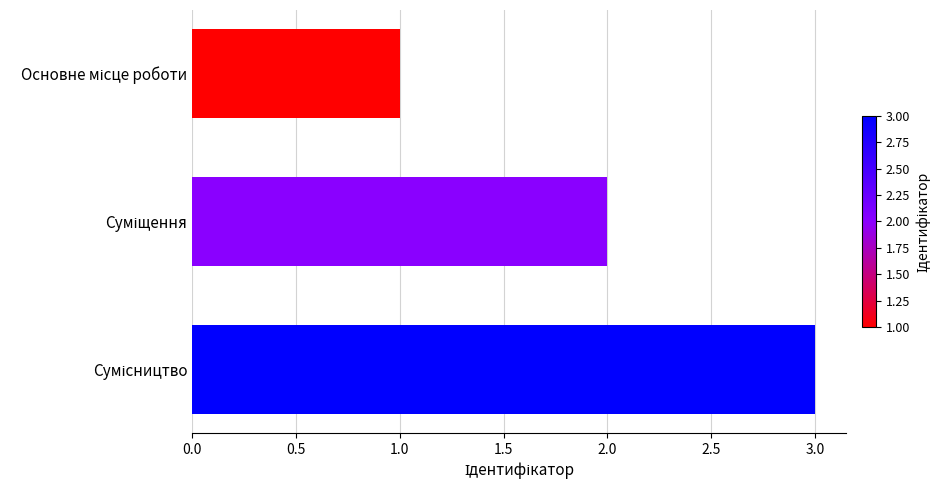

What is the average value?

2